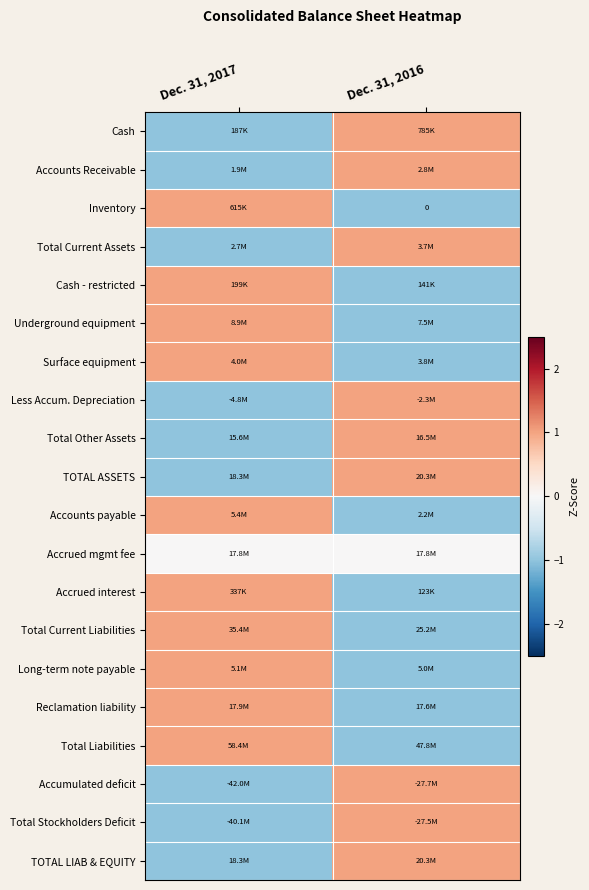

The Total Stockholders Deficit series shows -2 at Dec. 31, 2017. True or false?

False